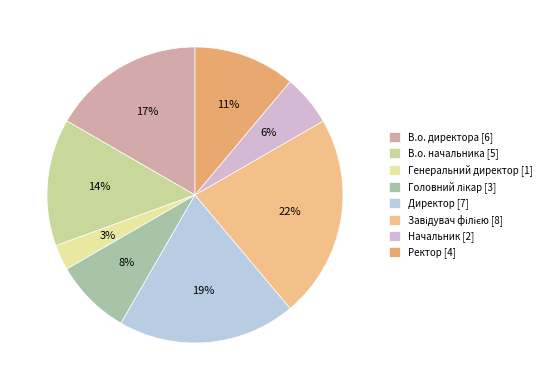

Count the number of slices in the pie.

8